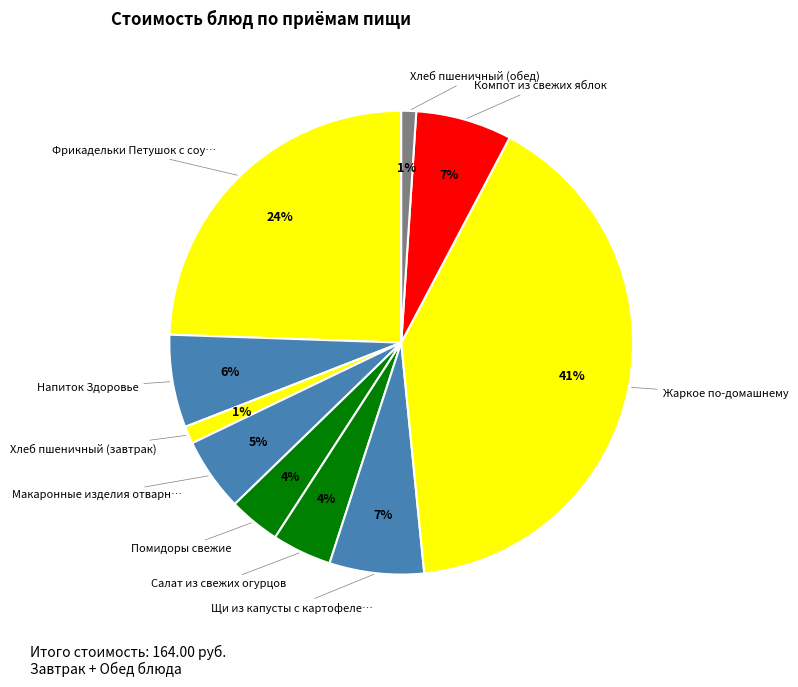

What is the smallest slice in the pie chart?

Хлеб пшеничный (обед)